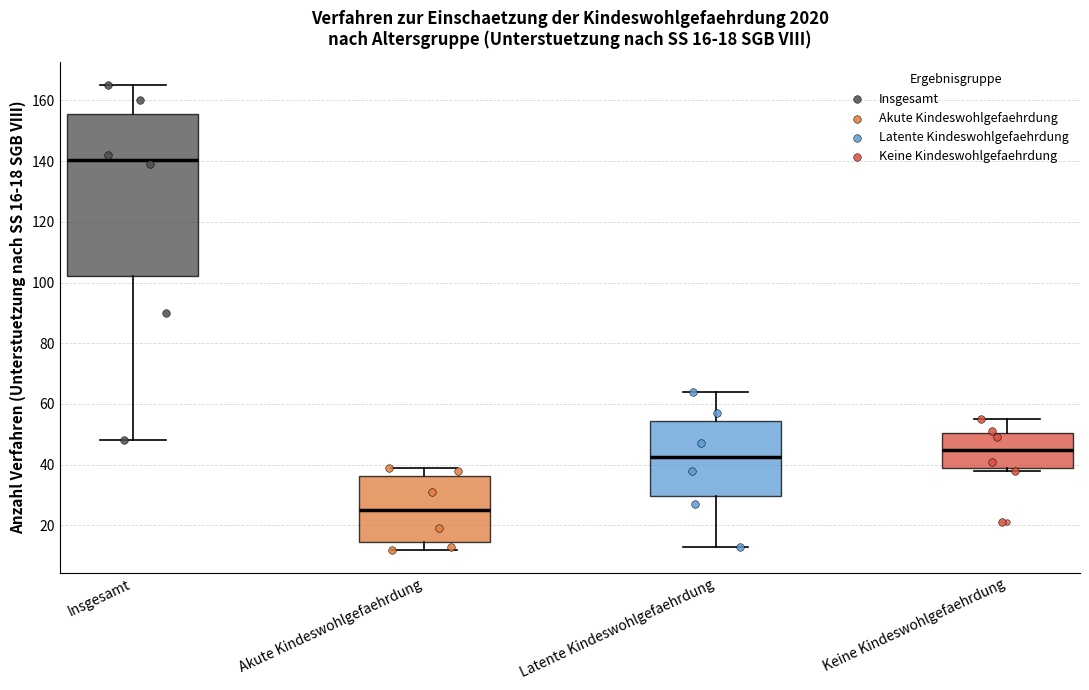

Comparing the boxes themselves (not the whiskers), which one is the tallest?

Insgesamt